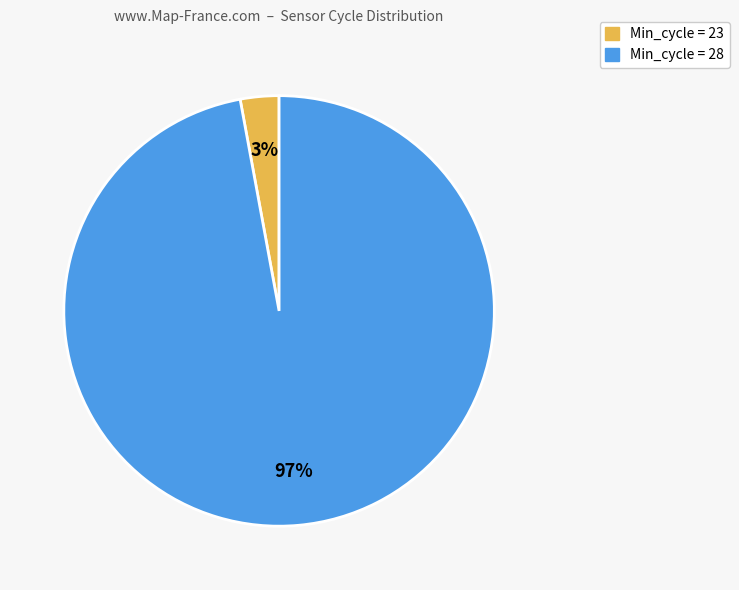

How many segments does this pie chart have?

2